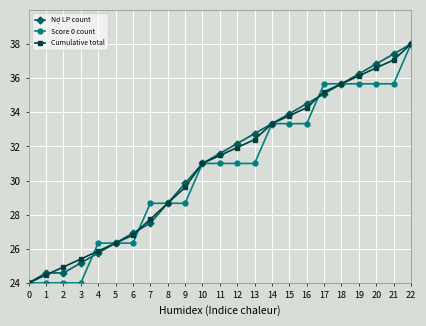

At how many categories does at least one series exceed 35?

6